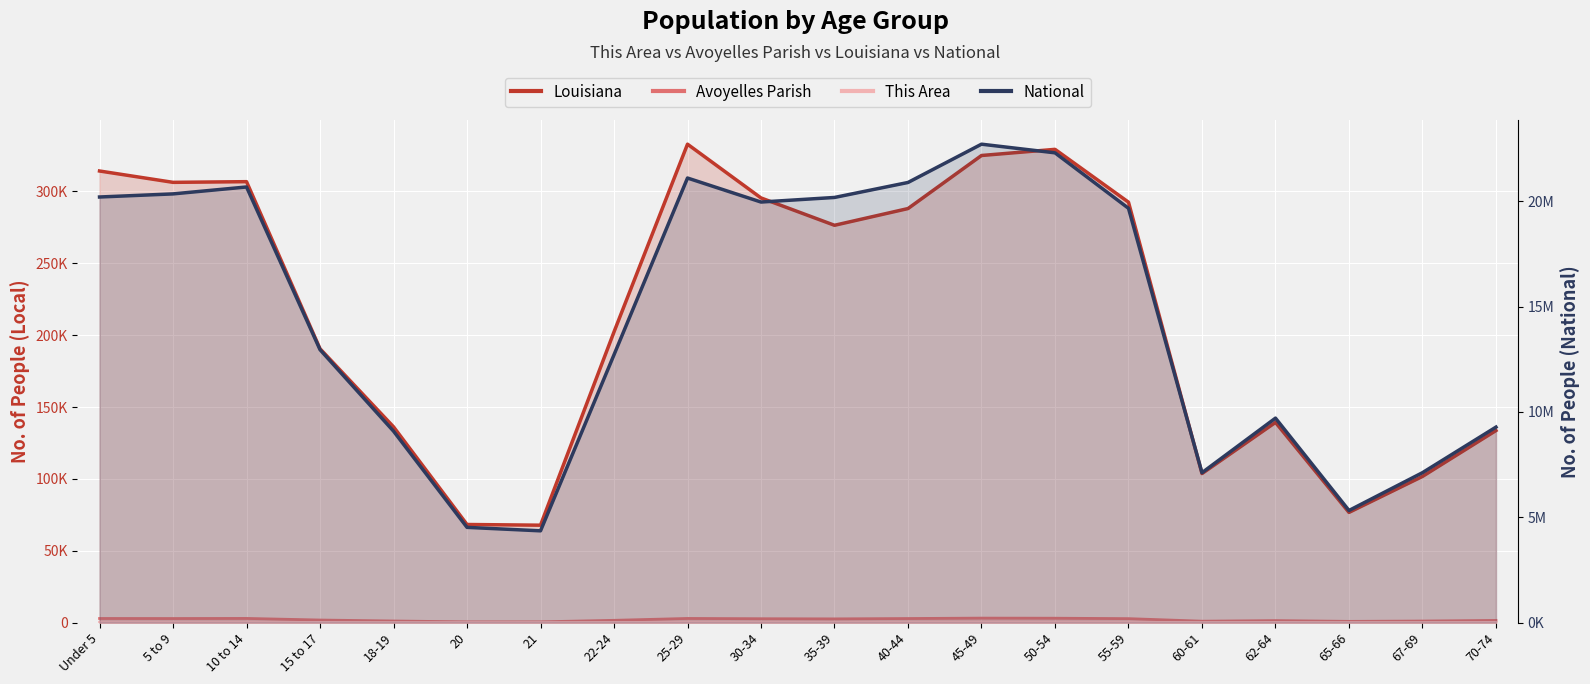

In Avoyelles Parish, how many points are higher than both neighbors (excluding endpoints)?

4